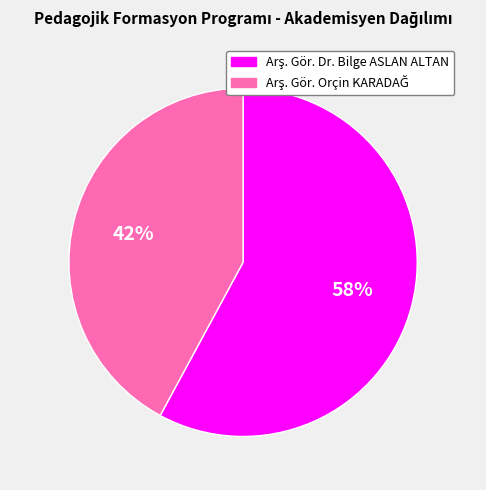

Does any single category account for the majority?

Yes